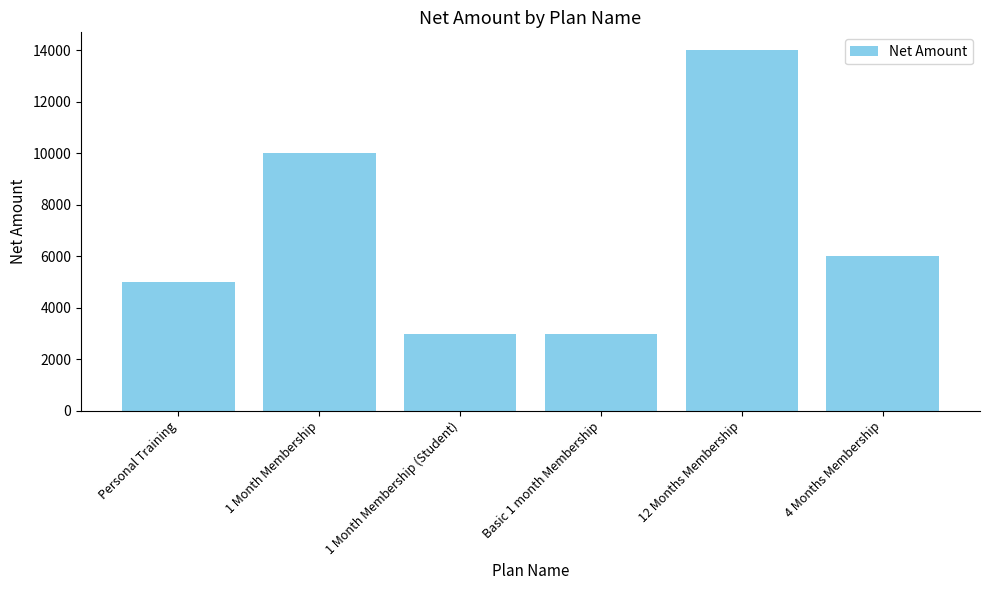

What is the label of the 4th bar from the right?

1 Month Membership (Student)